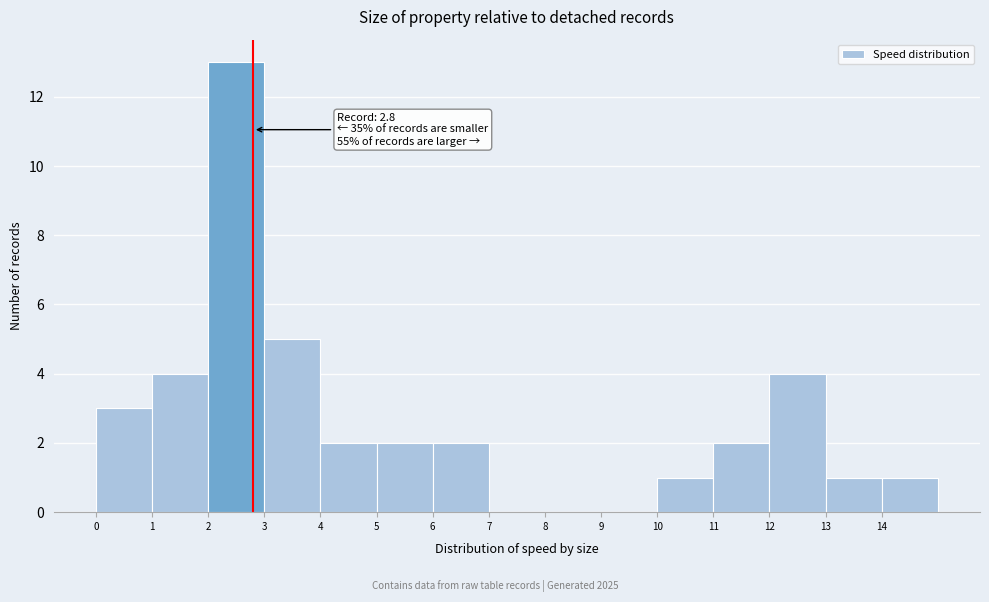

Over which range of the x-axis is the bar tallest?

2 to 3